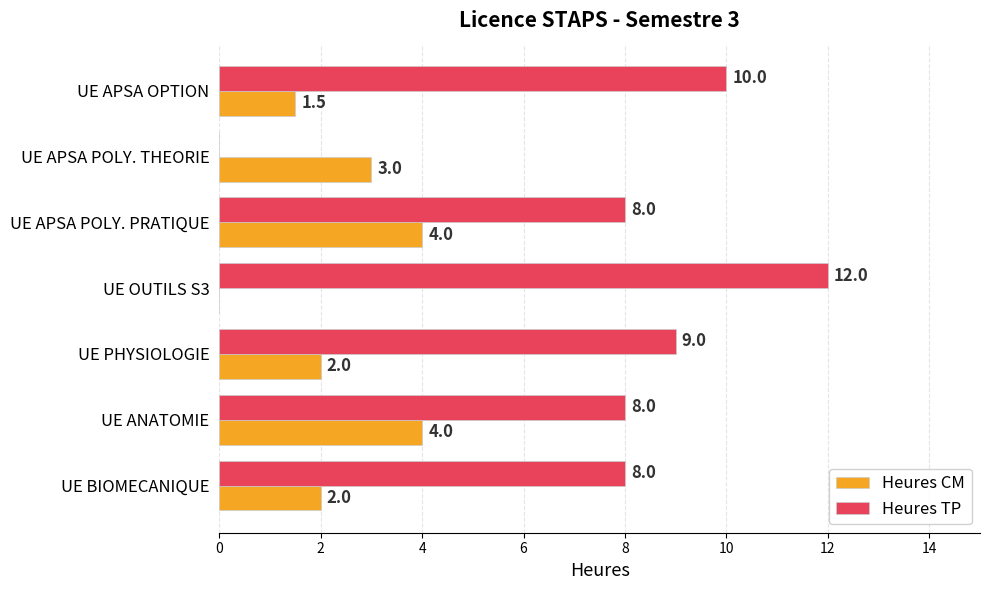

Is the value of Heures CM at UE ANATOMIE greater than the value of Heures TP at UE APSA POLY. PRATIQUE?

No